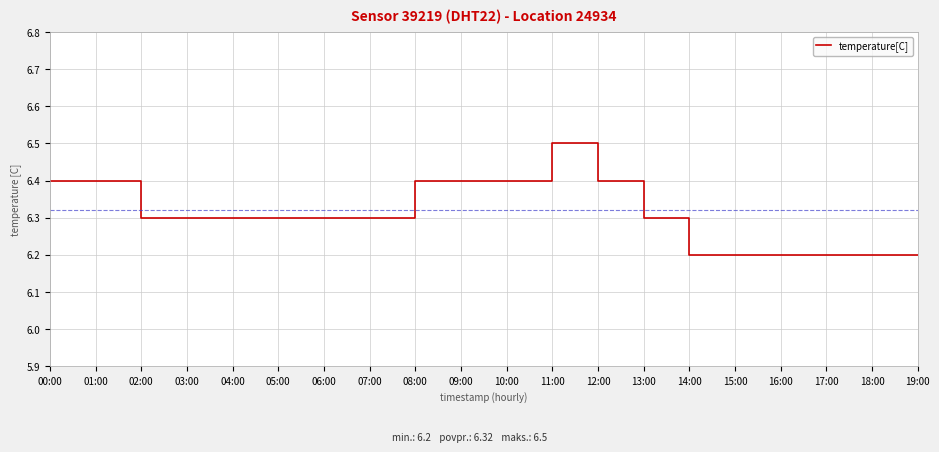

What is the difference between the values at 04:00 and 14:00?

0.1